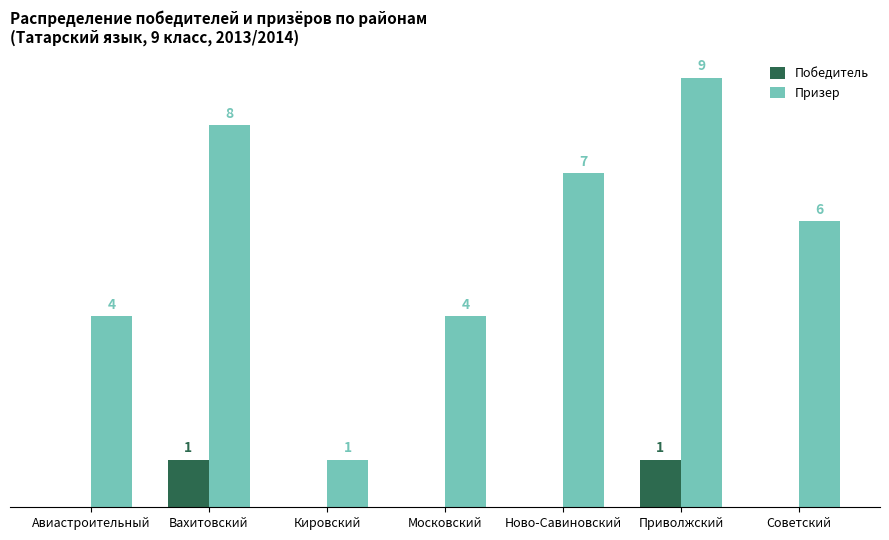

Which series has the largest total across all categories?

Призер